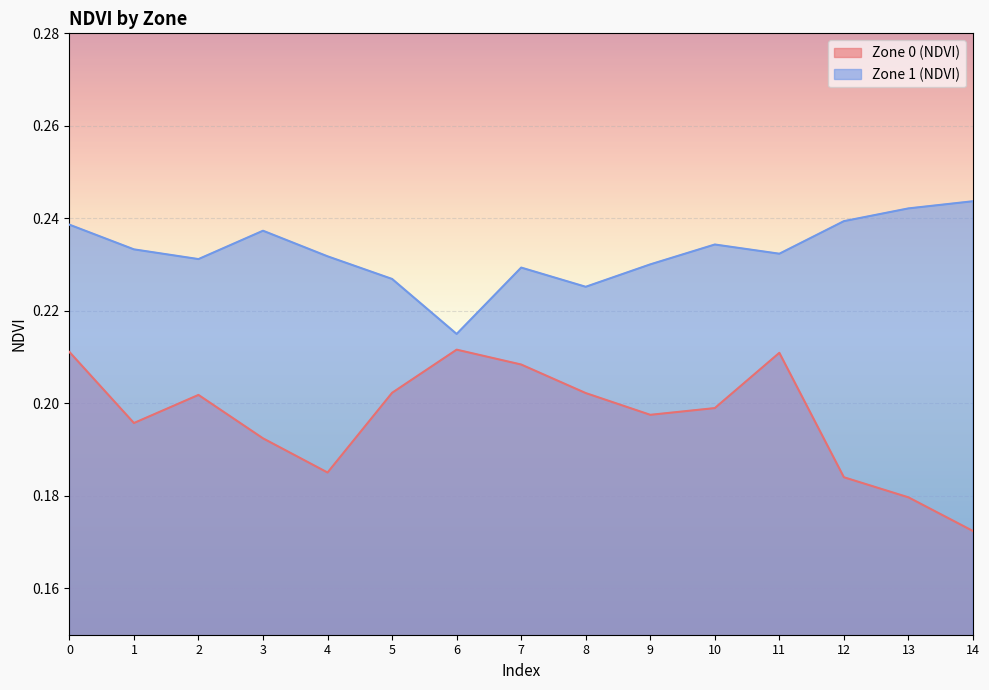

How many lines are shown in the chart?

2